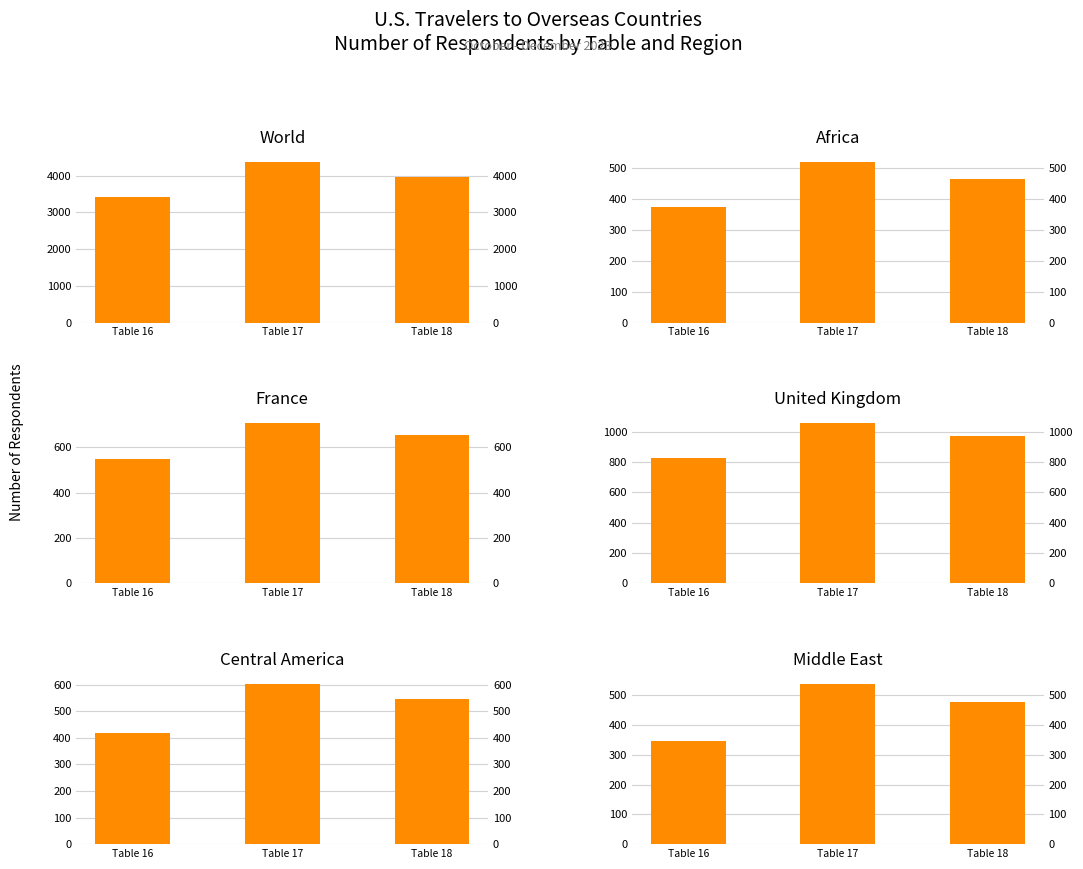

Is it true that Central America equals 603 at Table 17?

True